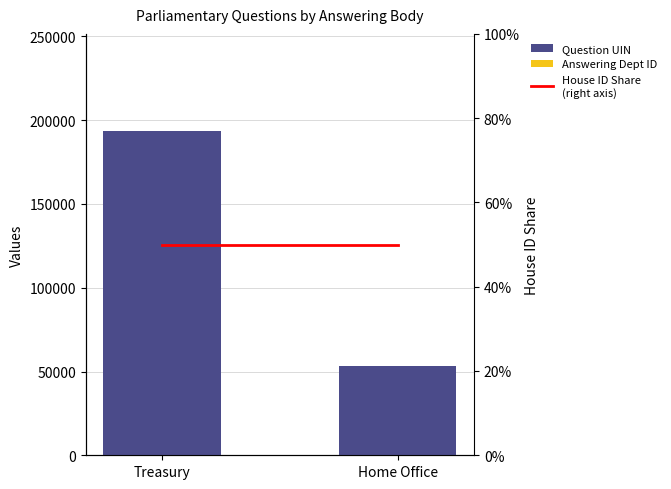

What is the sum of all Answering Dept ID values?

15.0